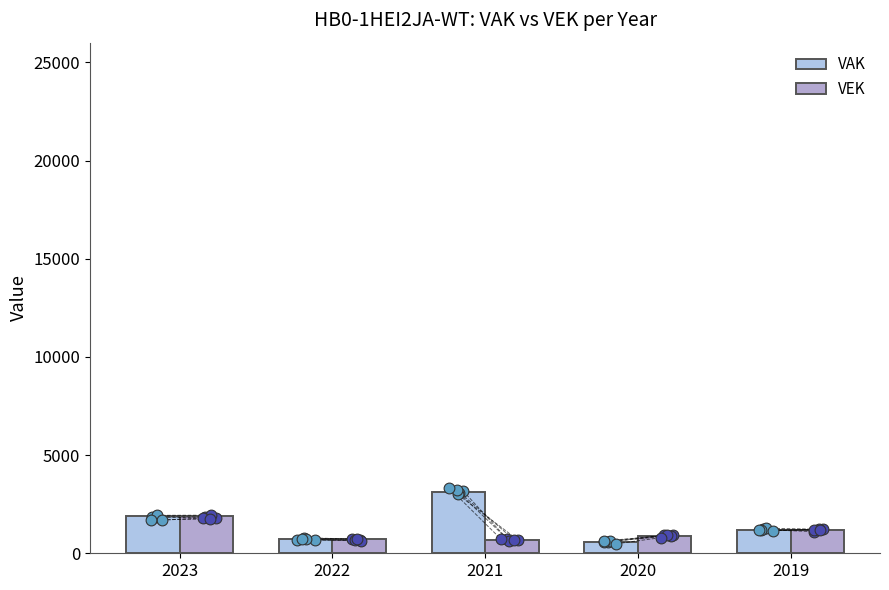

At how many categories does at least one series exceed 2631?

1